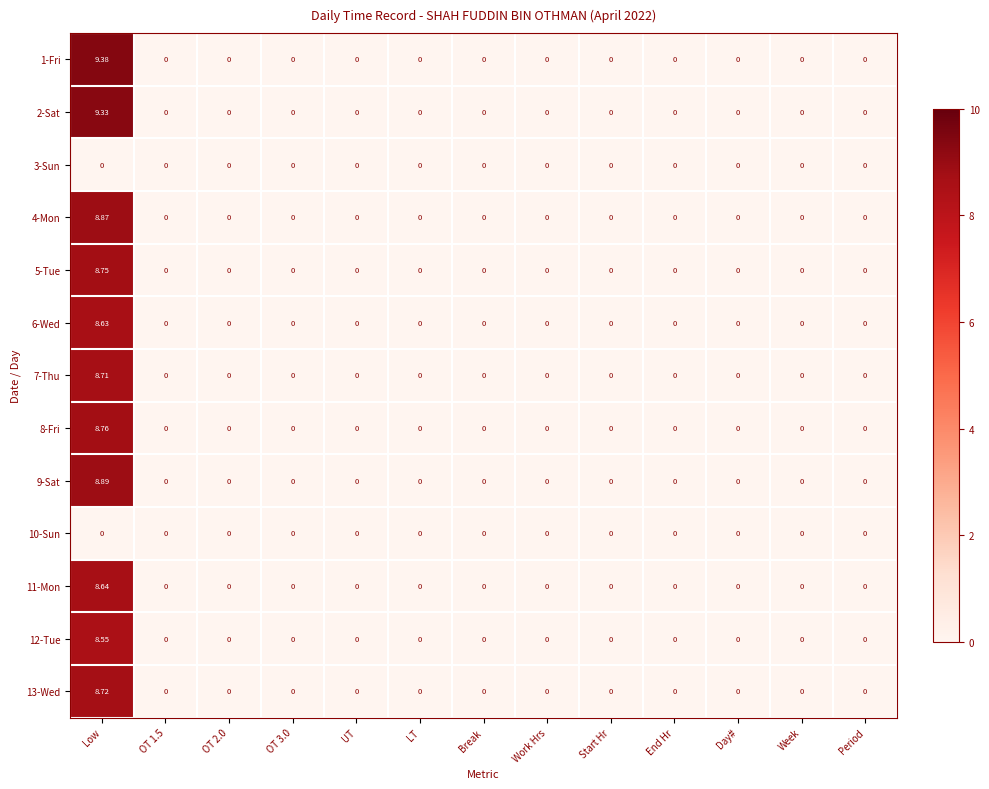

Which category has the highest value across all series?

Low